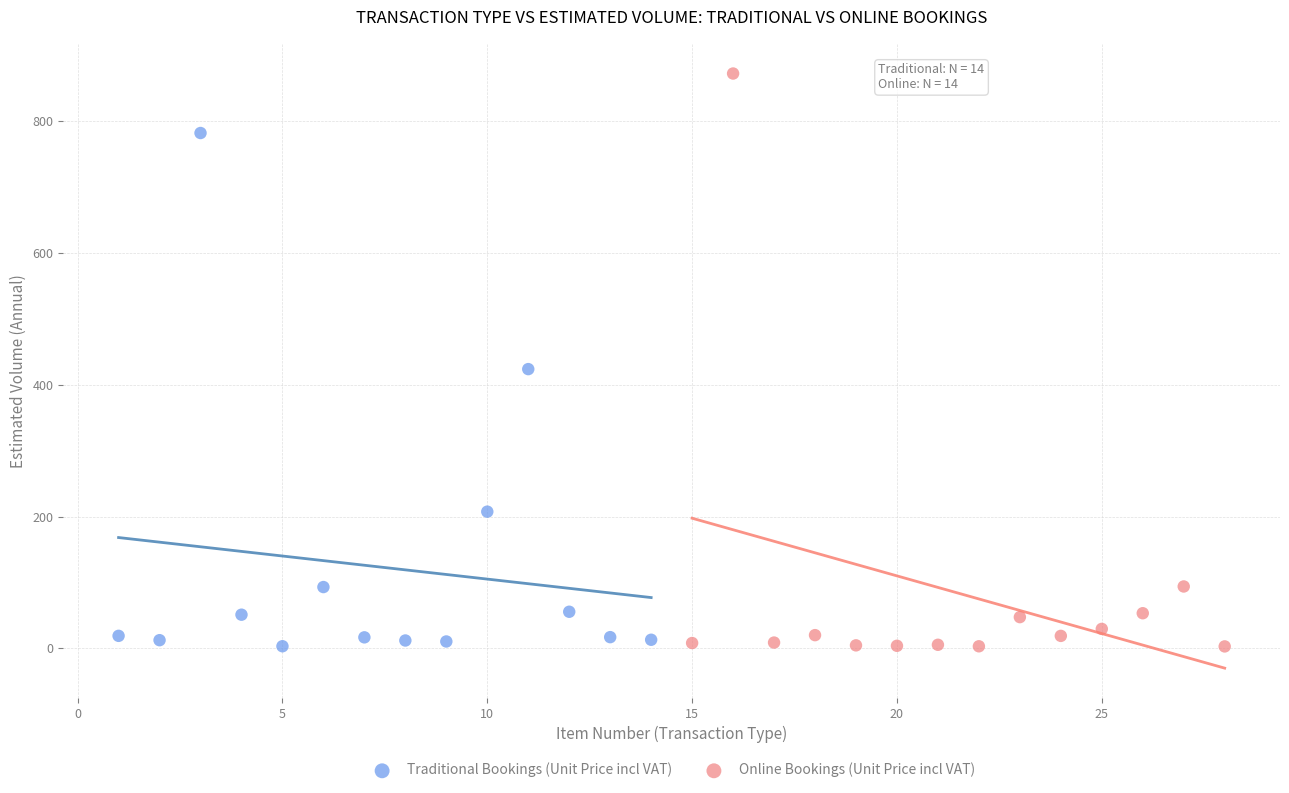

Which series has the widest spread of Y values?

Online Bookings (Unit Price incl VAT)